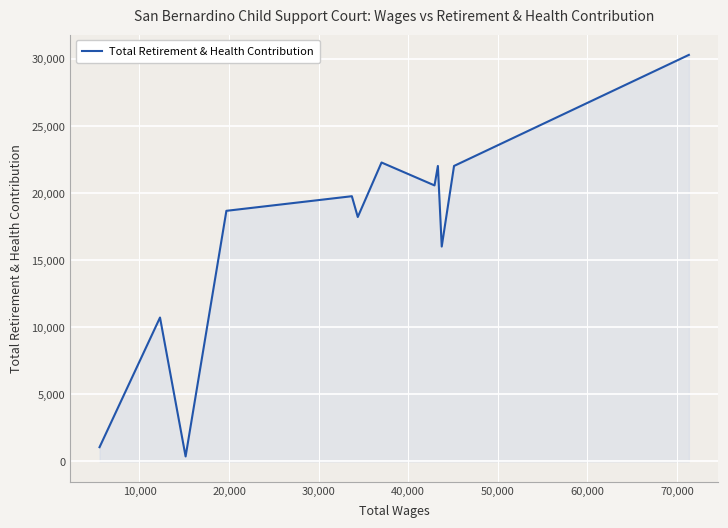

What is the difference between the maximum and minimum values?

29942